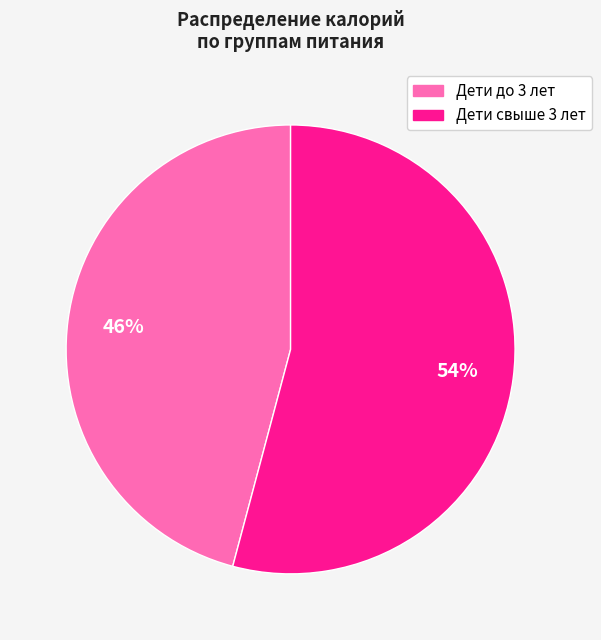

To the nearest percent, what is the average slice percentage?

50%